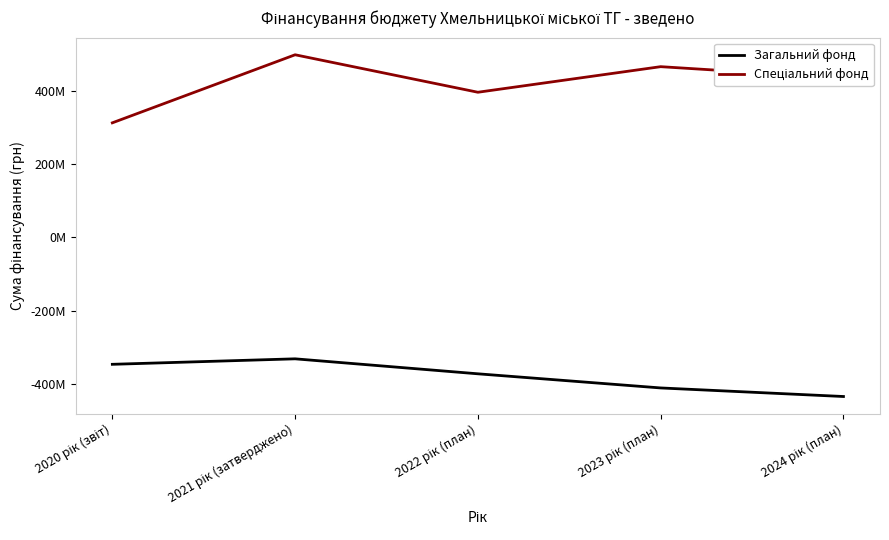

Does the chart display data point markers on the line(s)?

No